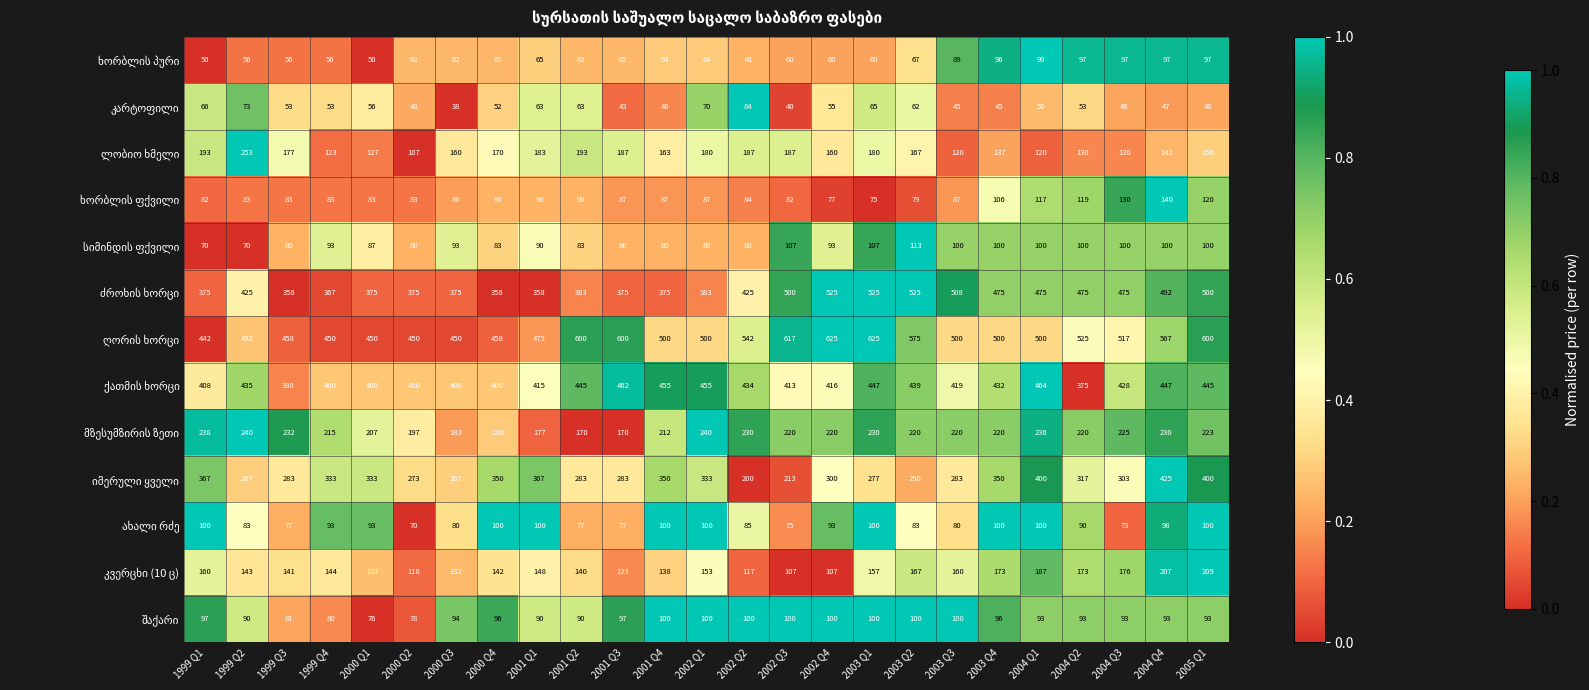

Which category has the lowest value across all series?

2000 Q3